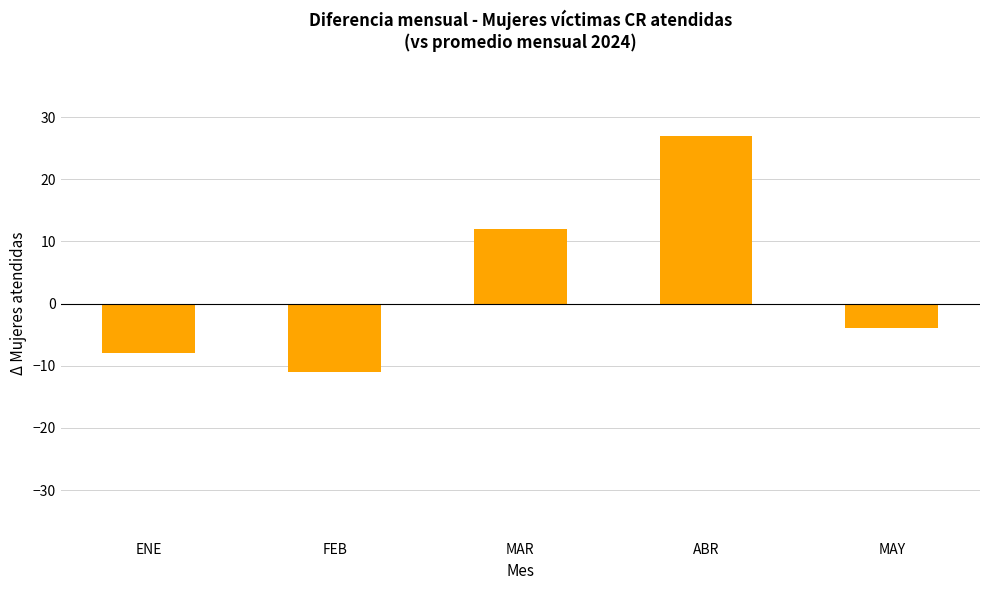

Count the number of data series in this chart.

1